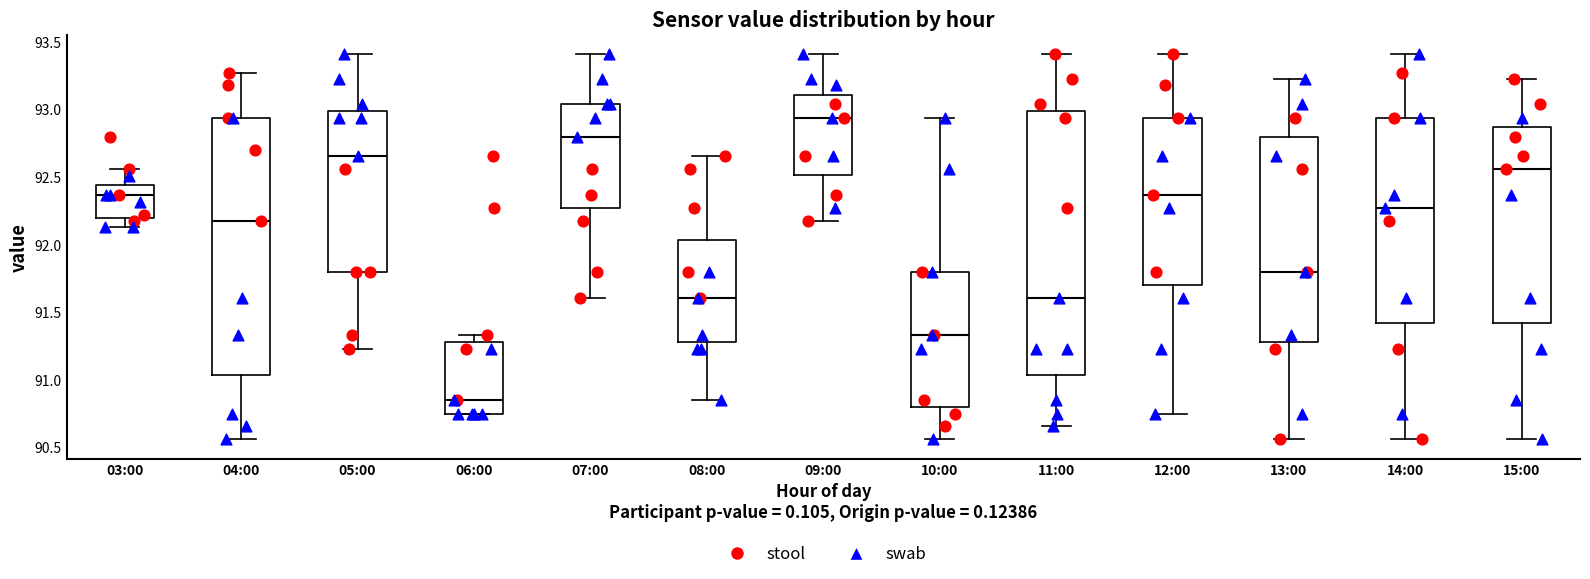

Which box's median line is the highest?

09:00